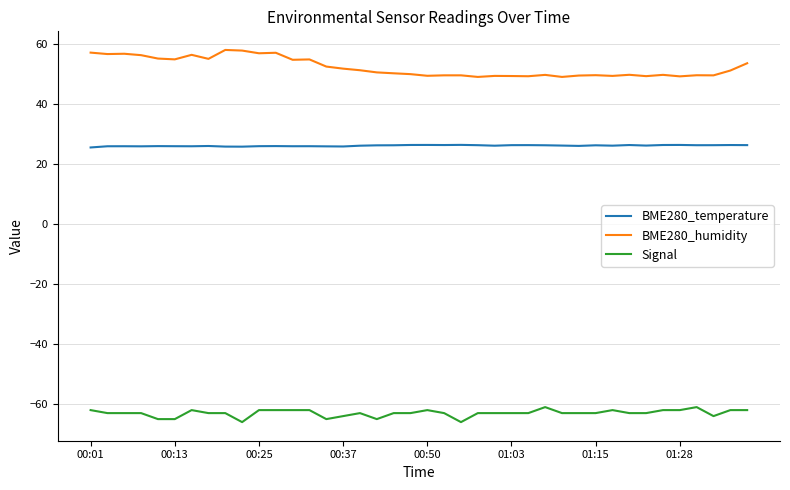

Which series has the largest range (max minus min)?

BME280_humidity